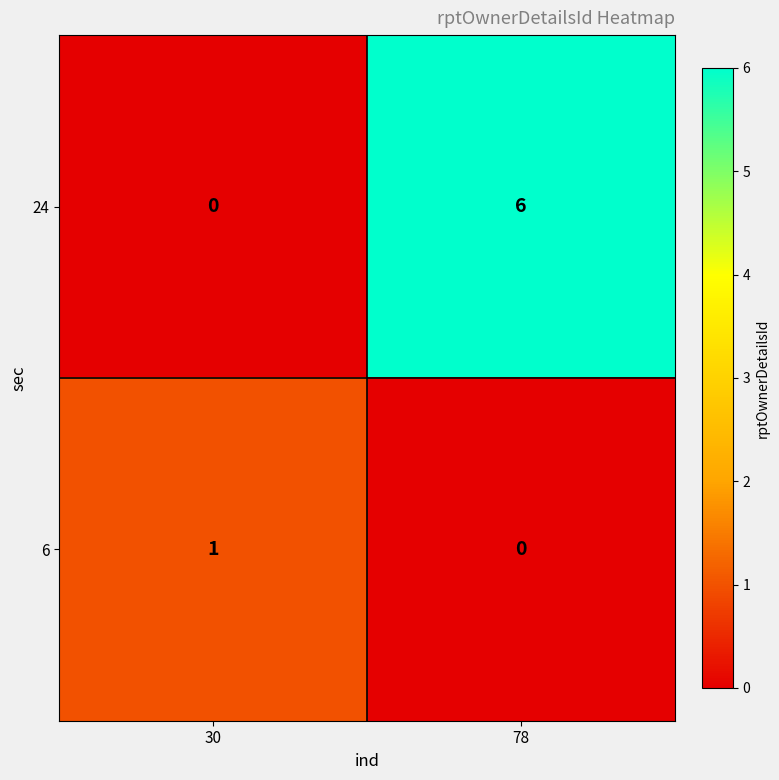

Is it true that 6 equals 0 at 78?

True